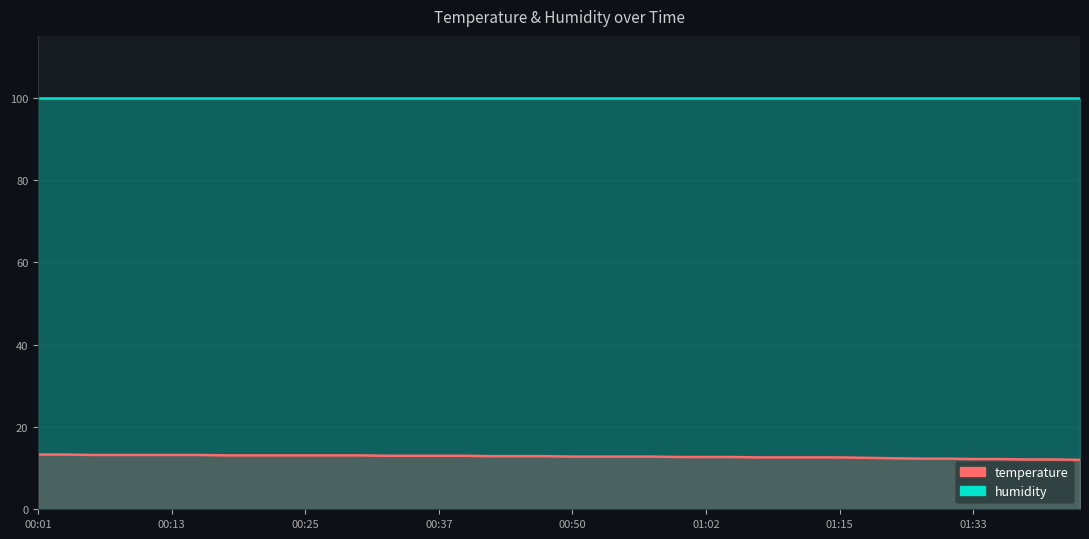

Where is the data nearest to the value 12?

01:55